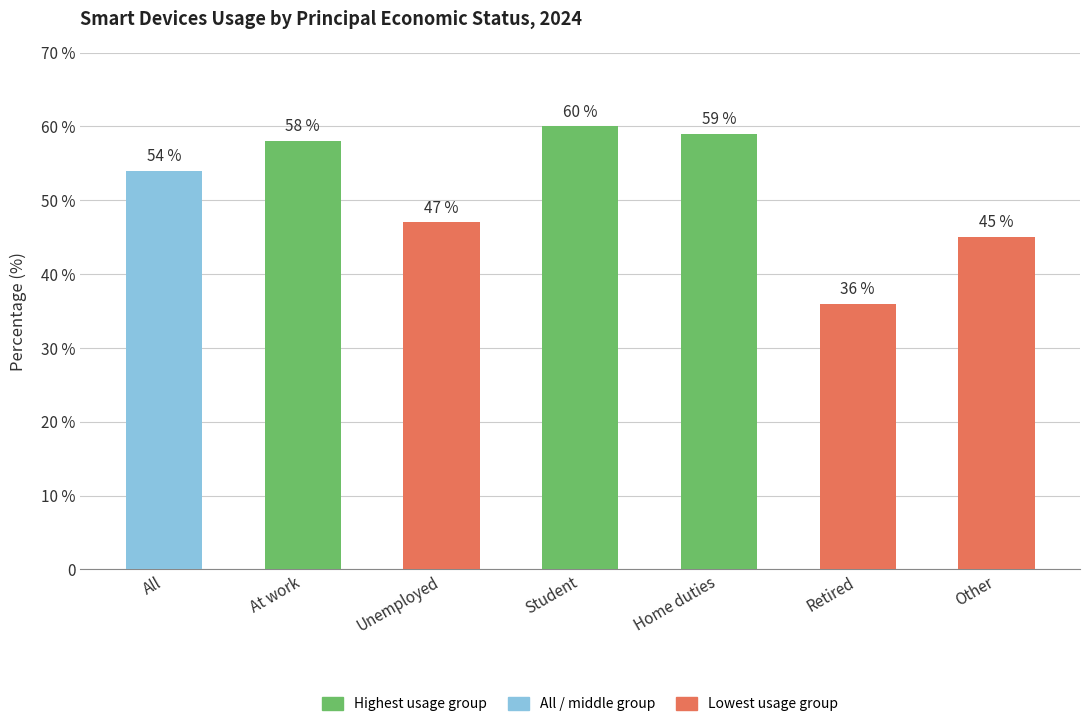

Does the chart contain any negative values?

No